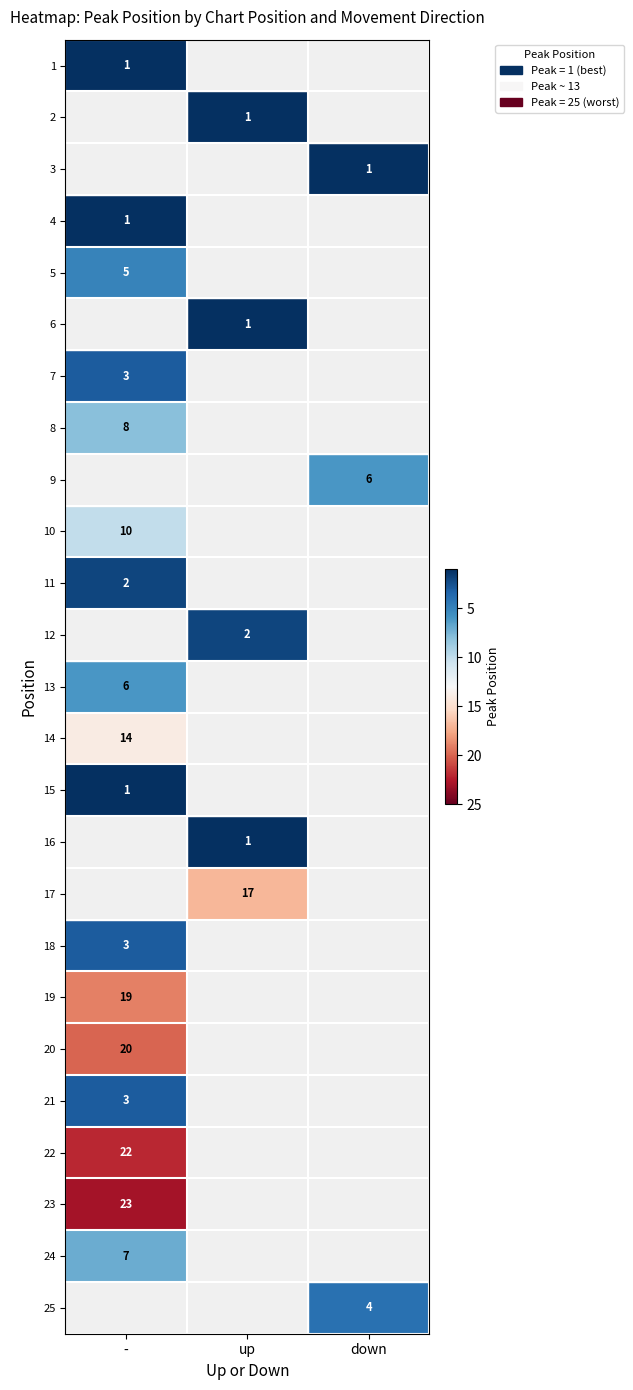

Is the value of 19 at - greater than the value of 22 at -?

No